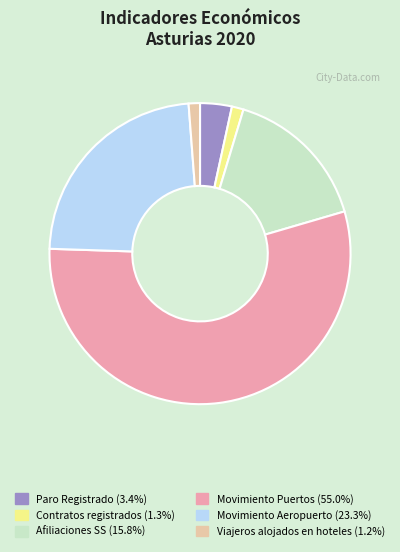

How many segments does this pie chart have?

6